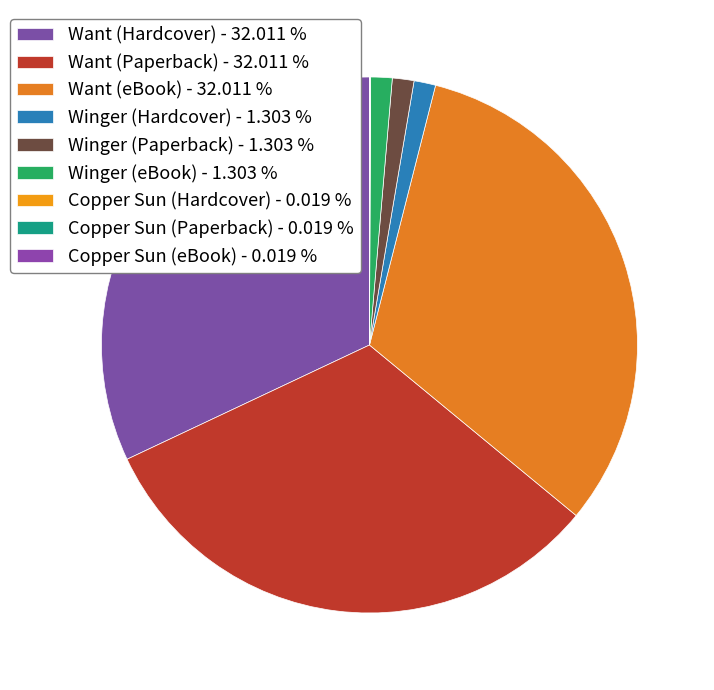

Which category has the smallest portion of the pie?

Copper Sun (Hardcover)